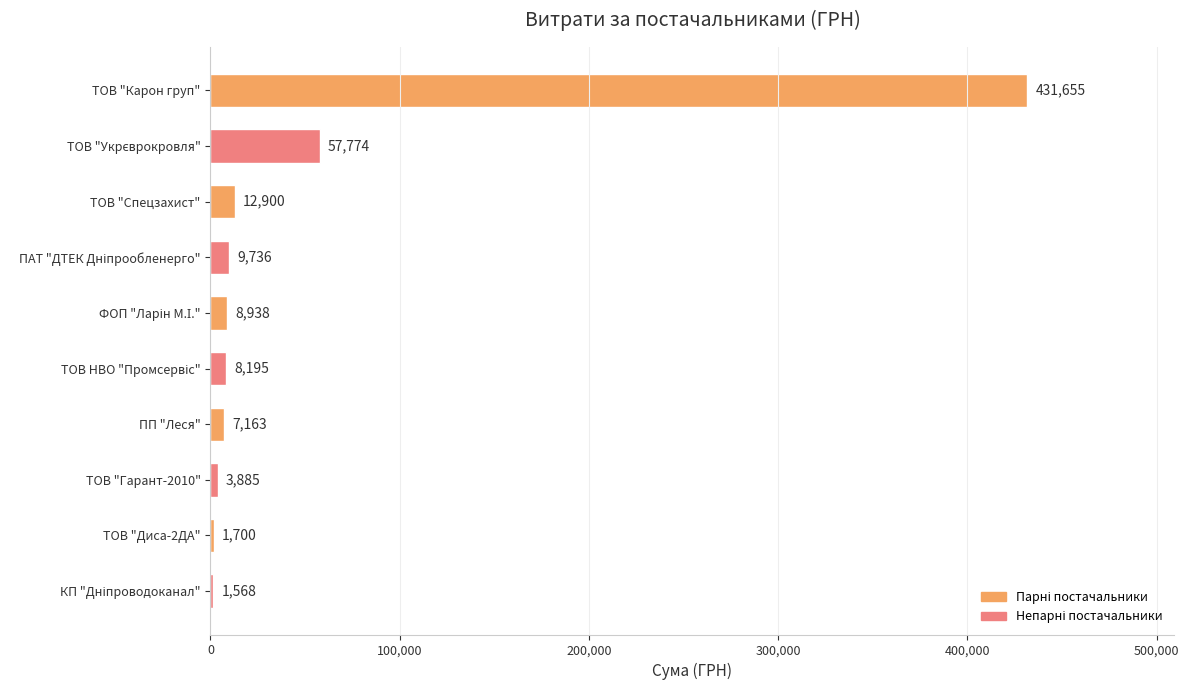

What is the value of the 2nd bar from the top?

57774.4